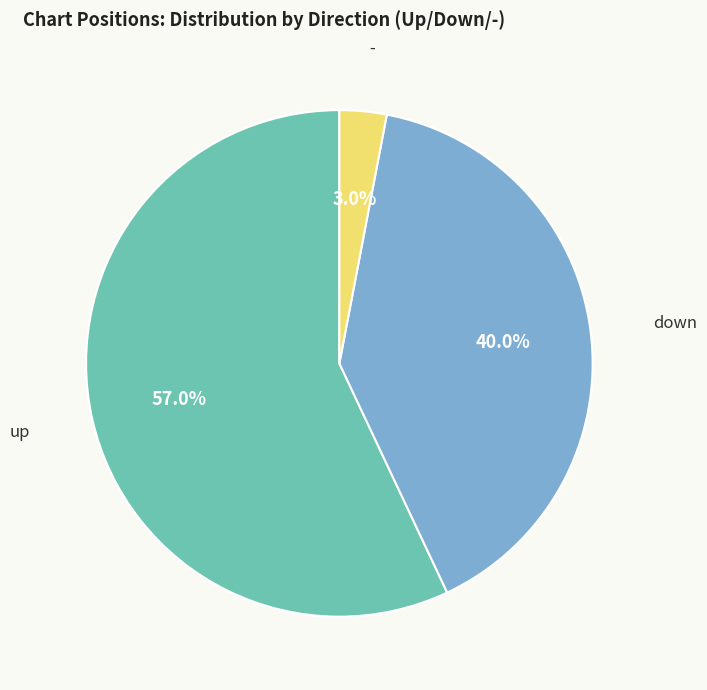

How many slices are in this pie chart?

3